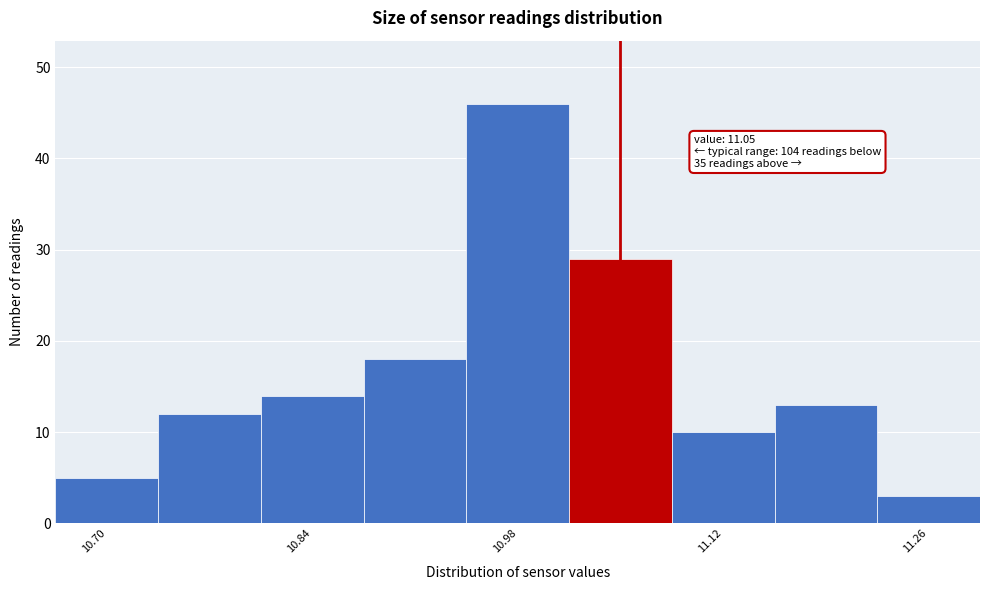

Around what value on the x-axis is the tallest bar? Give the approximate position of its centre, as read against the axis.

10.98